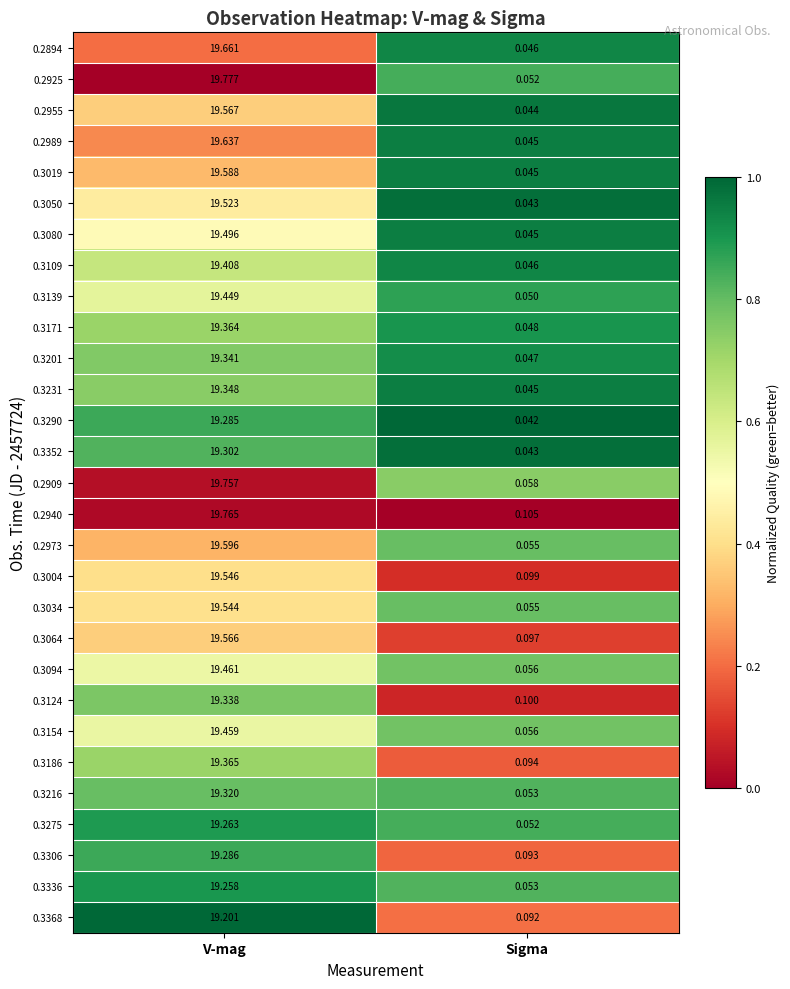

Rank the series by their maximum value, from lowest to highest.

0.3368, 0.3336, 0.3275, 0.3290, 0.3306, 0.3352, 0.3216, 0.3124, 0.3201, 0.3231, 0.3171, 0.3186, 0.3109, 0.3139, 0.3154, 0.3094, 0.3080, 0.3050, 0.3034, 0.3004, 0.3064, 0.2955, 0.3019, 0.2973, 0.2989, 0.2894, 0.2909, 0.2940, 0.2925